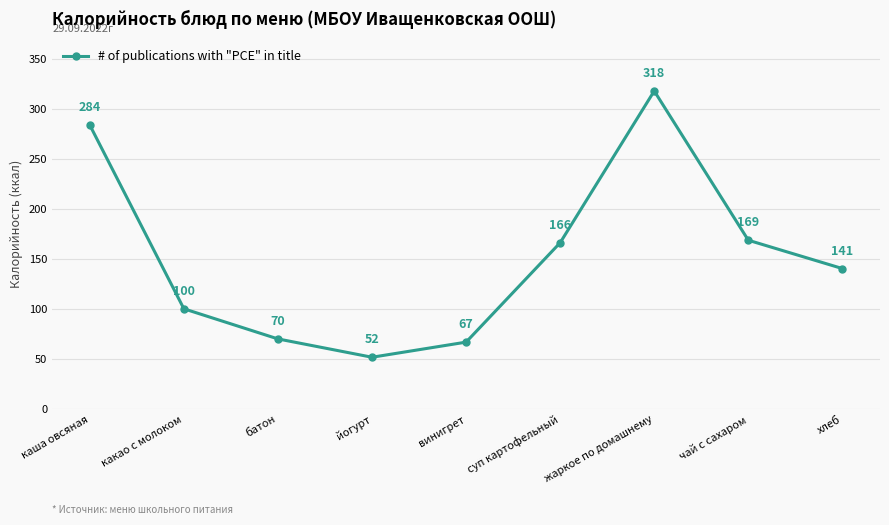

List the labels in order of value, smallest first.

йогурт, винигрет, батон, какао с молоком, хлеб, суп картофельный, чай с сахаром, каша овсяная, жаркое по домашнему